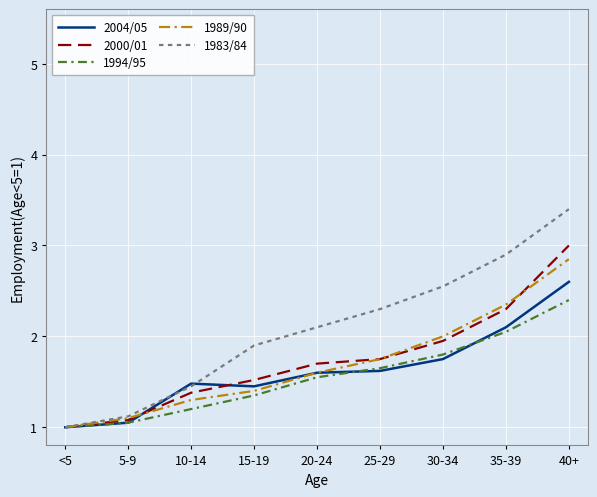

At which label does 1994/95 reach its peak?

40+